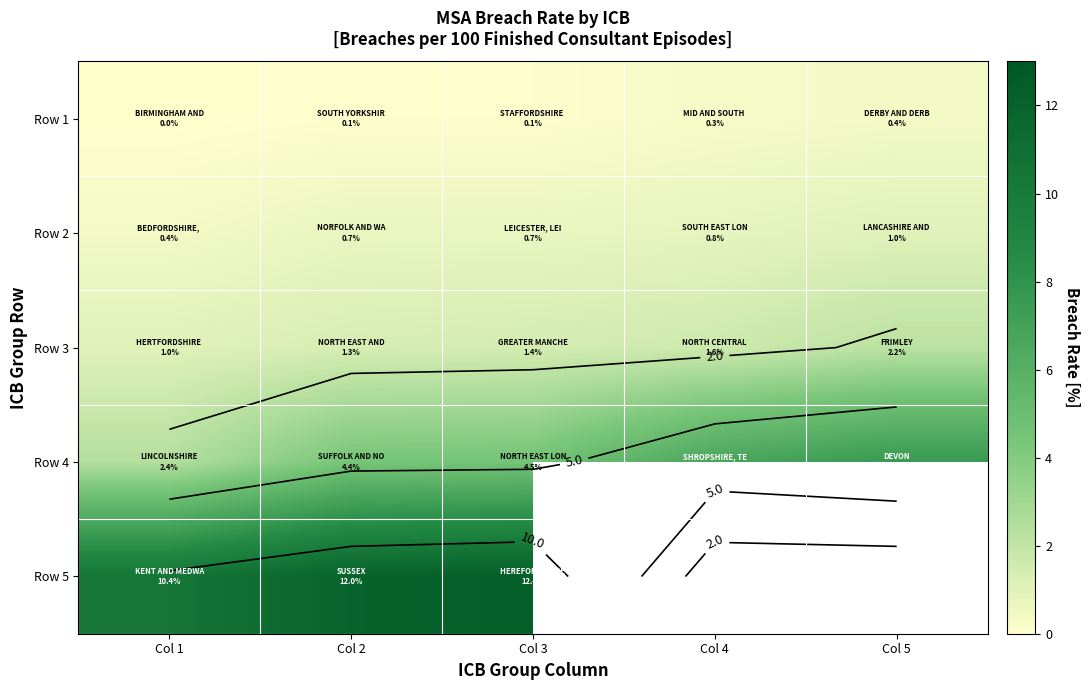

What is the total value across all series at Col 3?

19.1